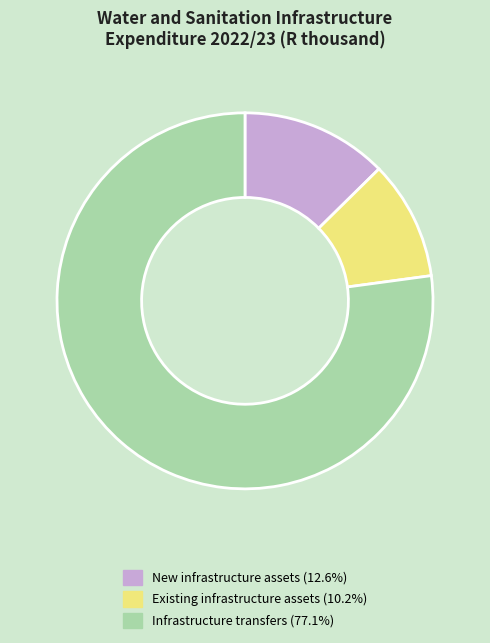

Do Existing infrastructure assets (10.2%) and New infrastructure assets (12.6%) together represent more than half of the pie?

No